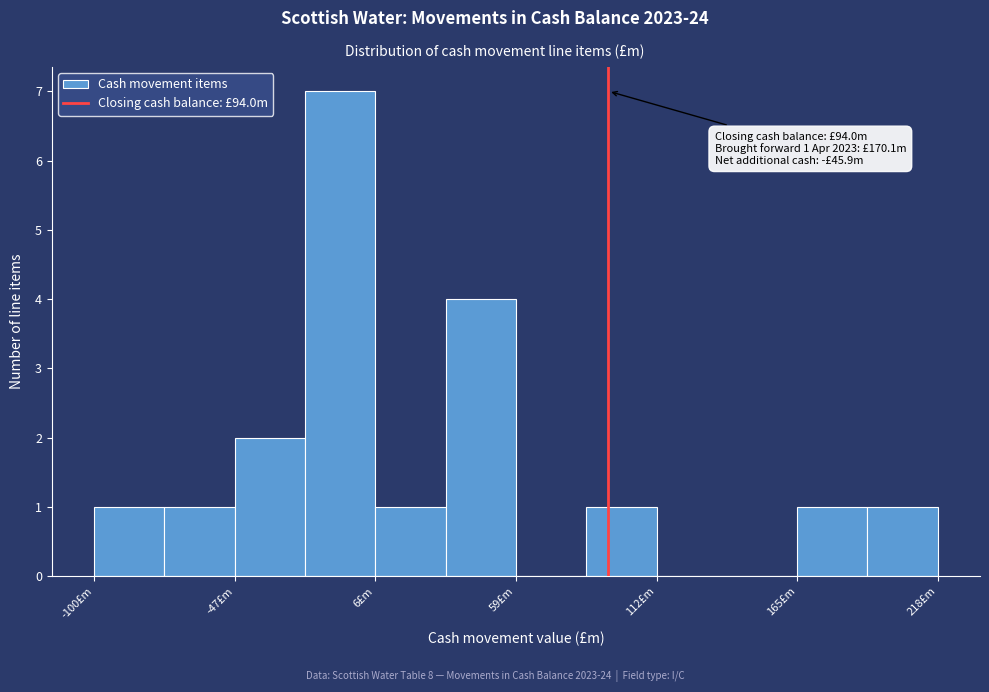

Around what value on the x-axis is the tallest bar? Give the approximate position of its centre, as read against the axis.

-10